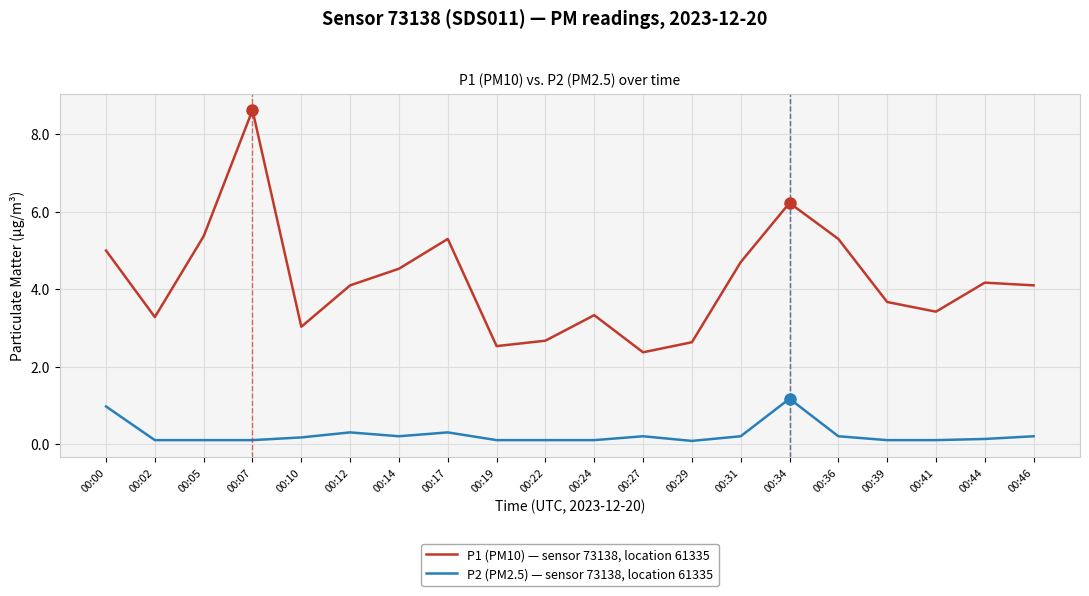

What are all the series names shown in the legend?

P1 (PM10) — sensor 73138, location 61335, P2 (PM2.5) — sensor 73138, location 61335